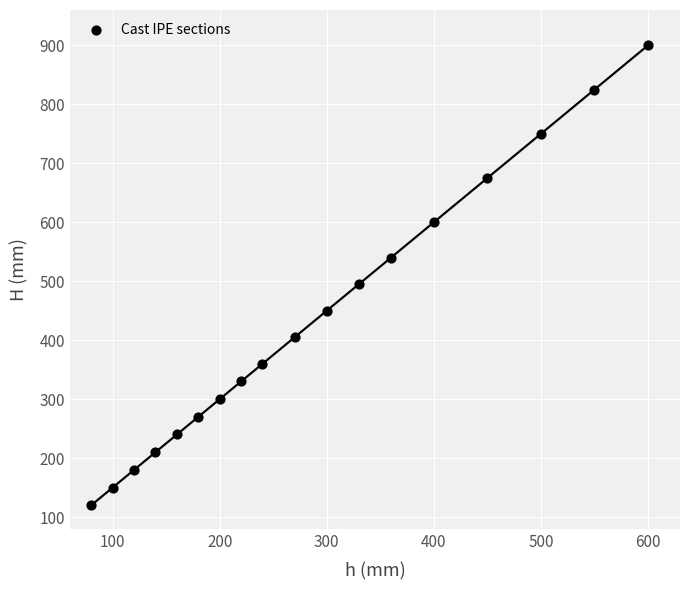

What Y value in the scatter plot is closest to 510?

495